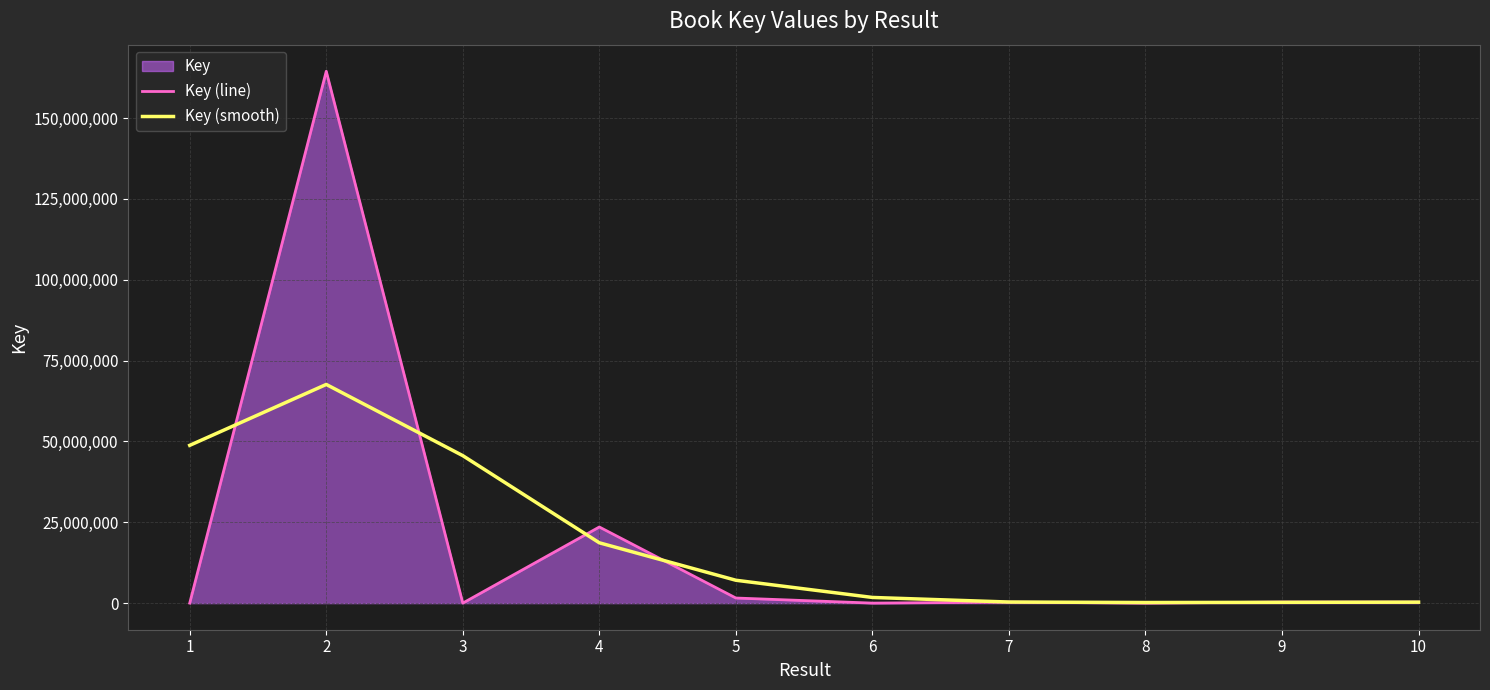

The value of Key (smooth) at 7 is 541483.8. True or false?

False